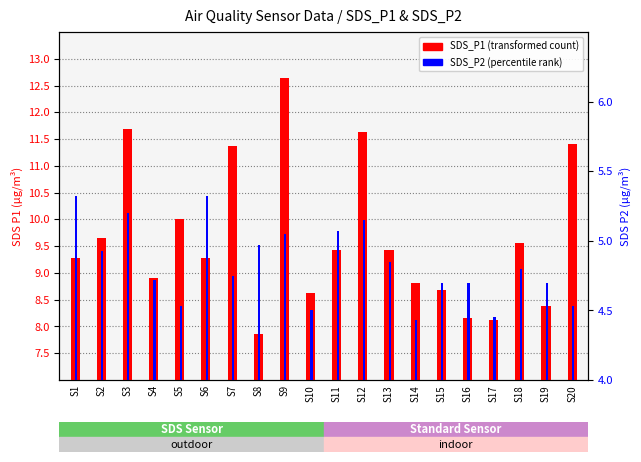

What is the total value across all series at S20?

15.9